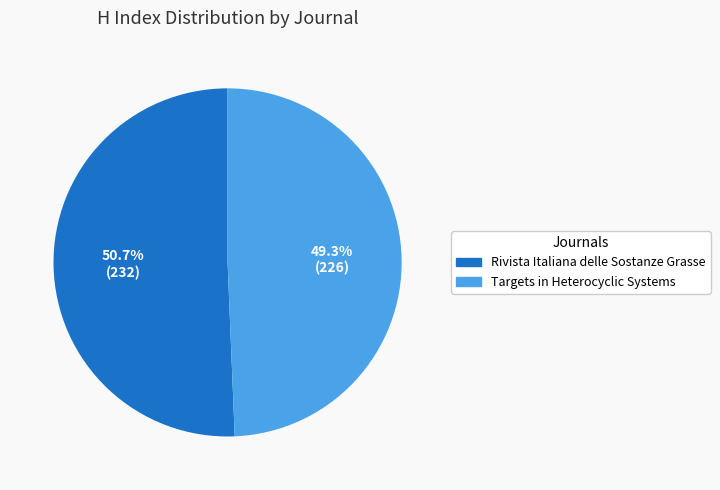

To the nearest percent, what portion does Rivista Italiana delle Sostanze Grasse represent?

51%